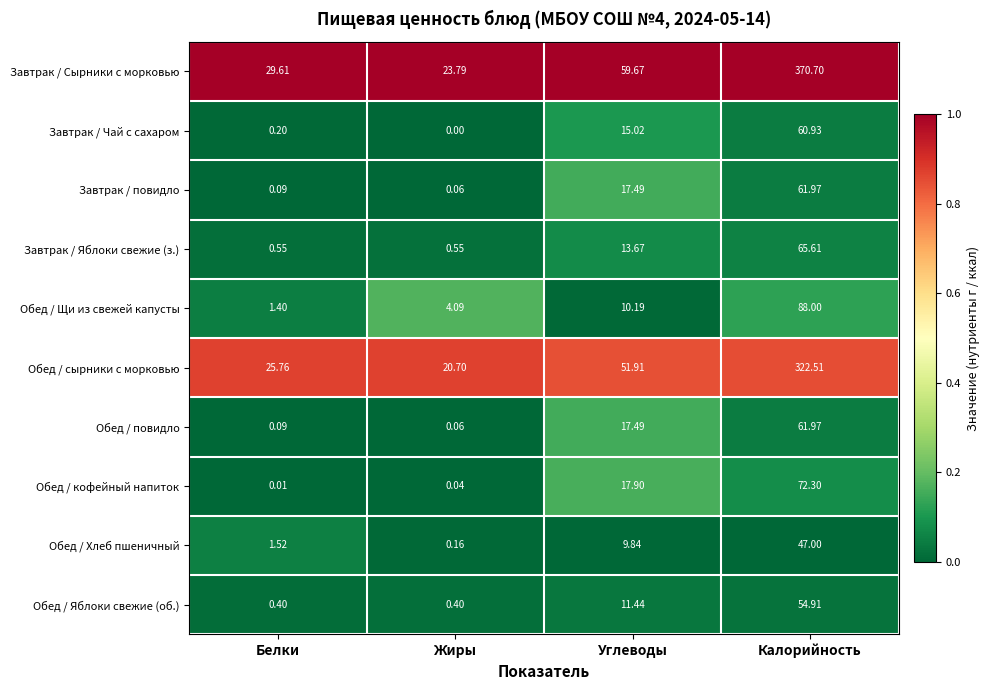

Rank the categories by Завтрак / Сырники с морковью value from highest to lowest.

Калорийность, Углеводы, Белки, Жиры